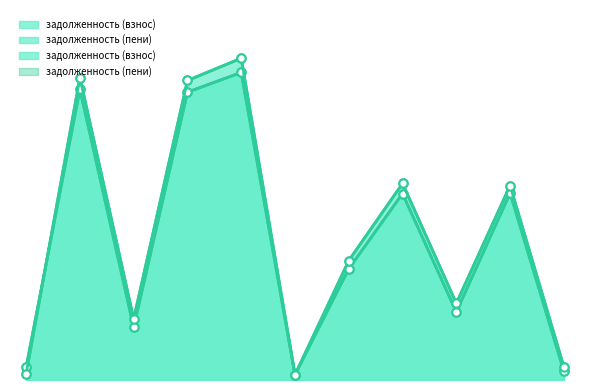

Where is задолженность (пени) nearest to the value 11484?

19